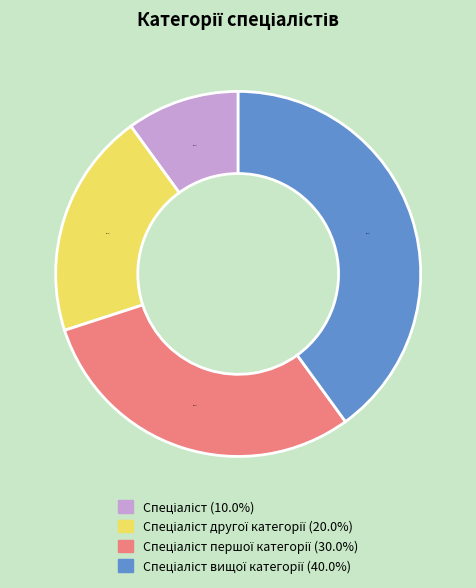

Is there a majority slice in this chart?

No